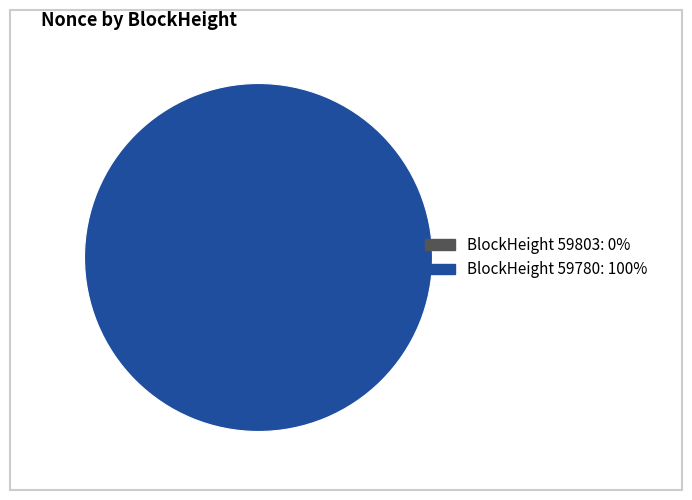

Between 59780 and 59803, which is larger?

59780